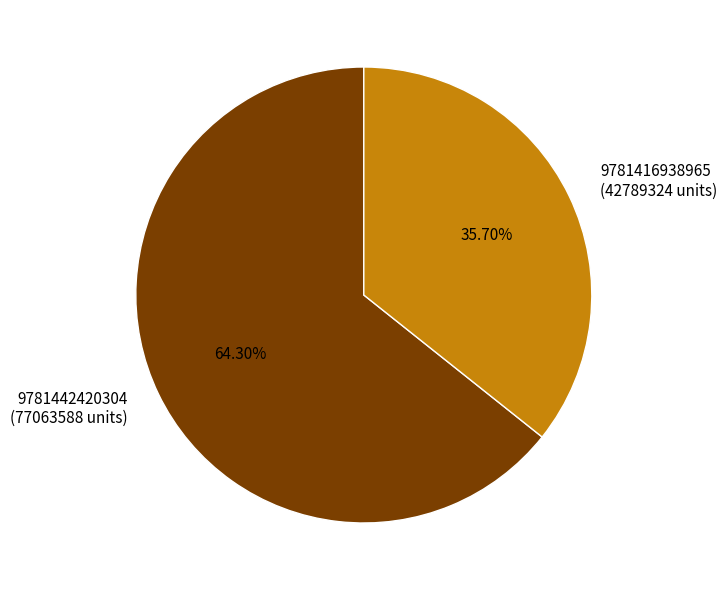

Rank the categories by value from lowest to highest.

9781416938965, 9781442420304